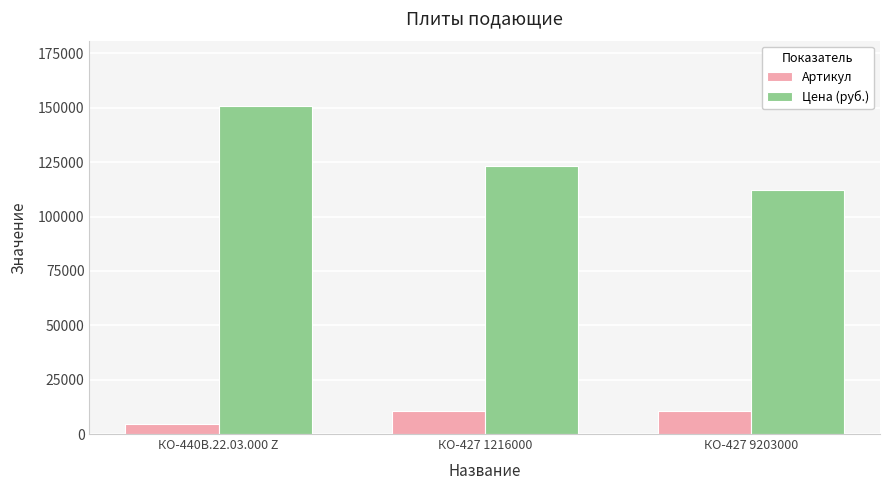

What is the difference between the maximum and minimum values in the Артикул series?

5784